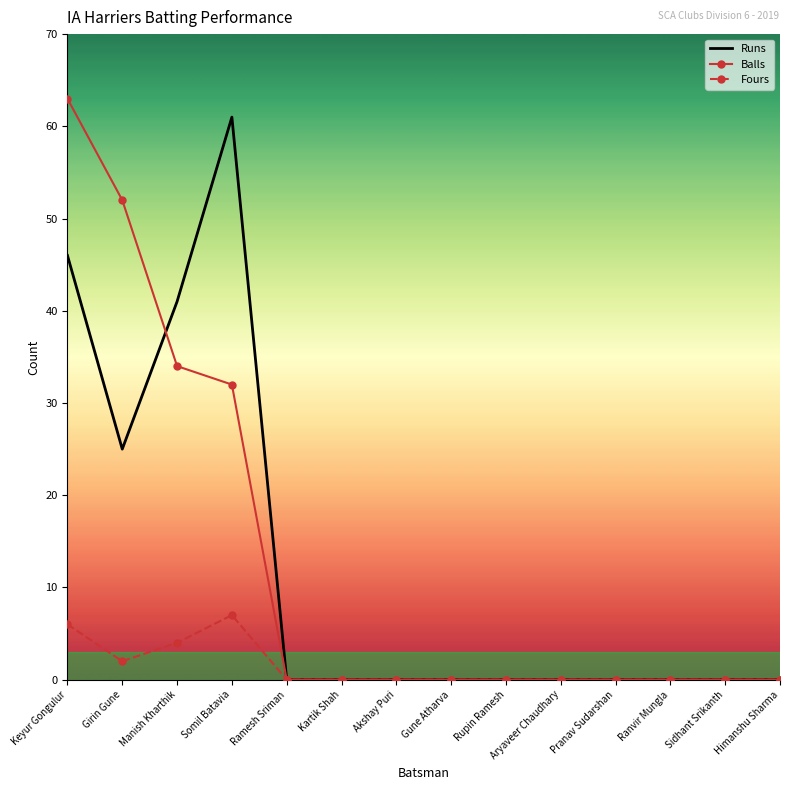

The value of Fours at Keyur Gongulur is 6. True or false?

True